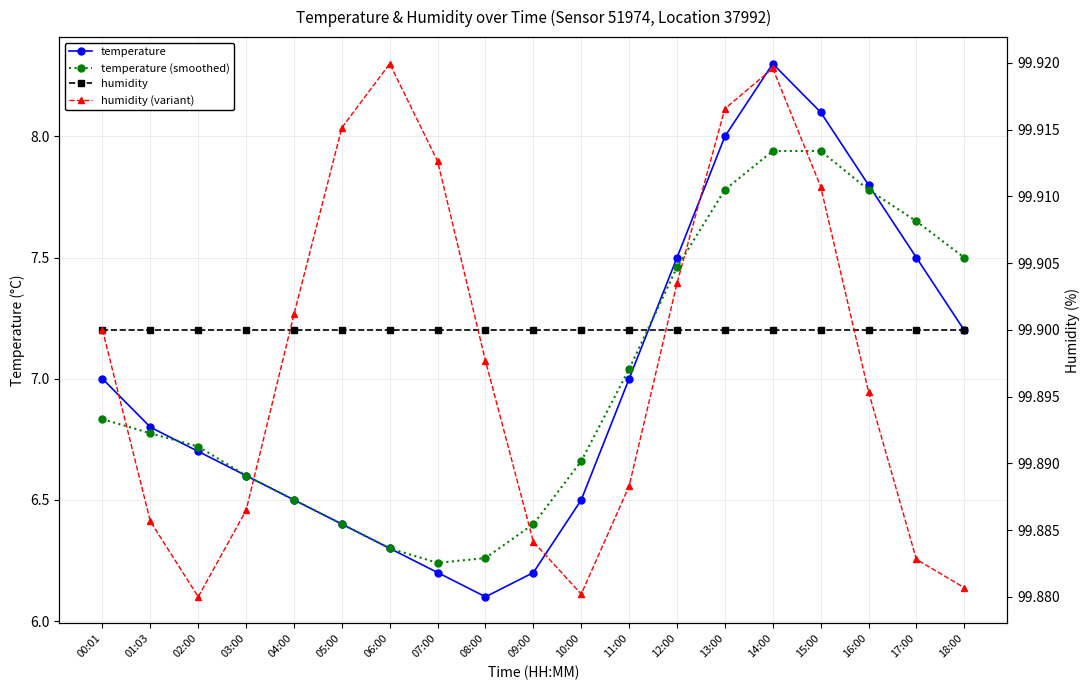

The temperature series shows 3.3 at 17:00. True or false?

False